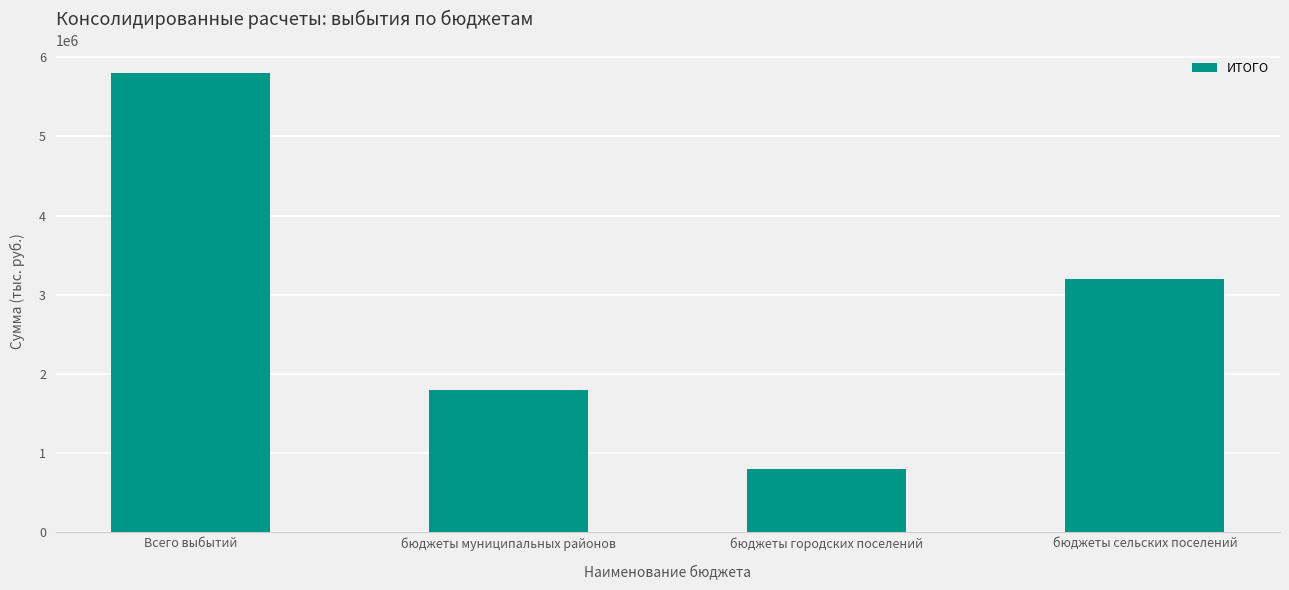

Where does the data first go above 3193300?

Всего выбытий